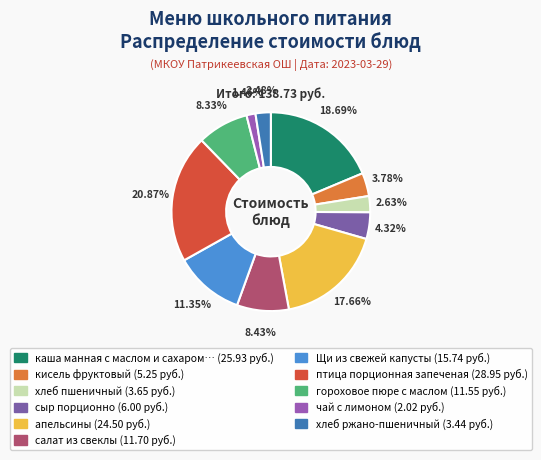

How many segments does this pie chart have?

11